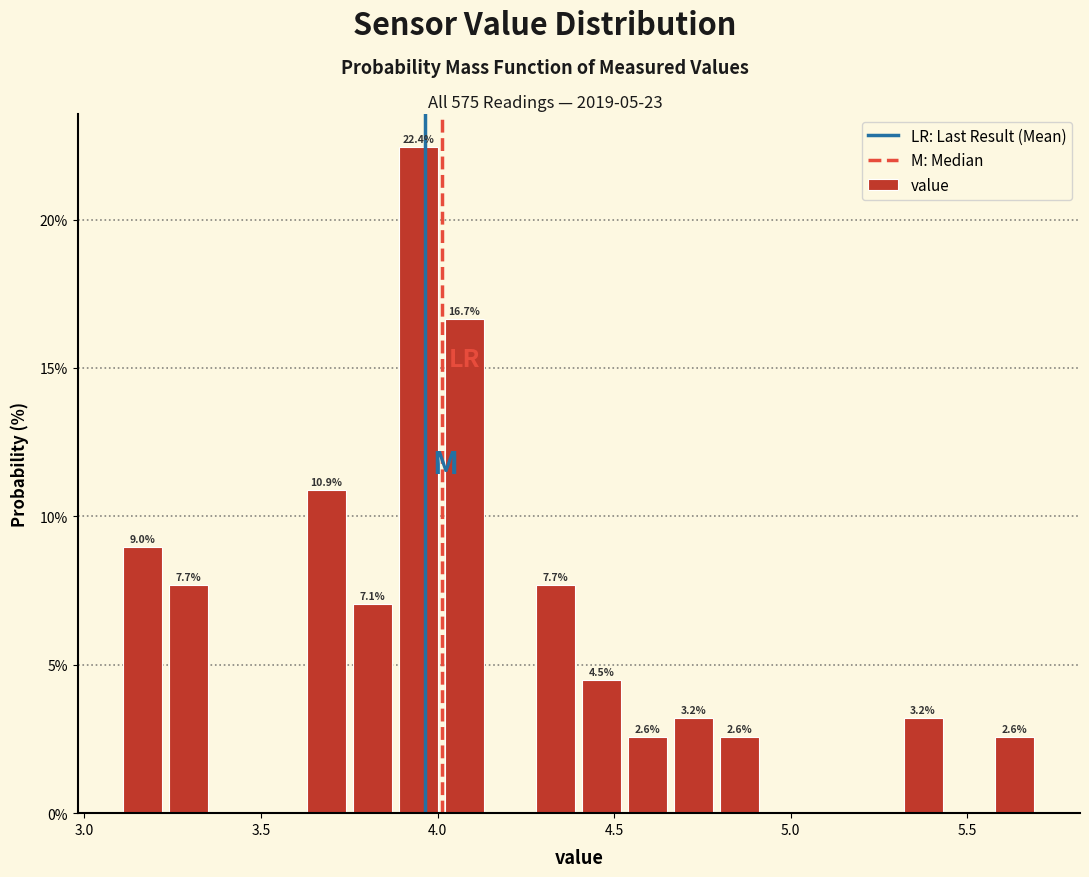

Read against the x-axis, roughly where is the centre of the tallest bar?

3.95